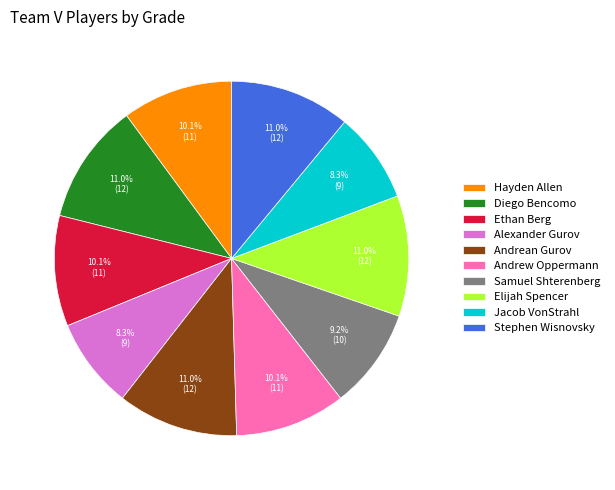

Does Hayden Allen represent more than half of the total?

No